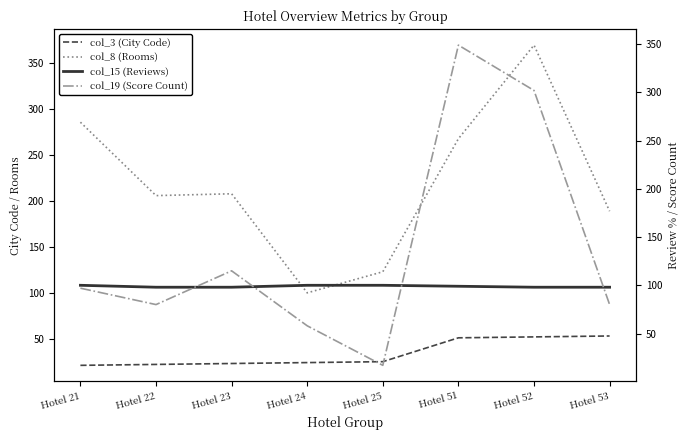

Which category has the lowest value in the col_19 (Score Count) series?

Hotel 25